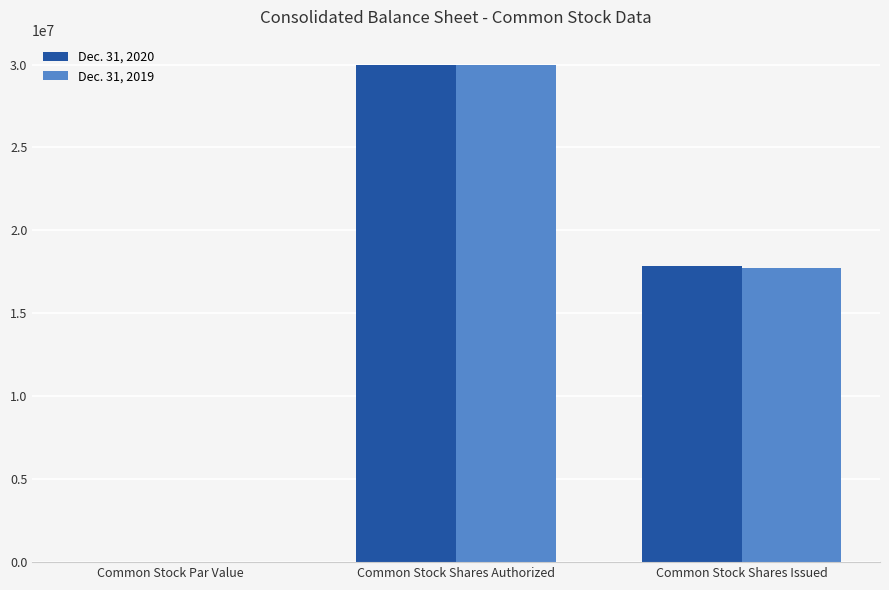

Which category has the highest value across all series?

Common Stock Shares Authorized